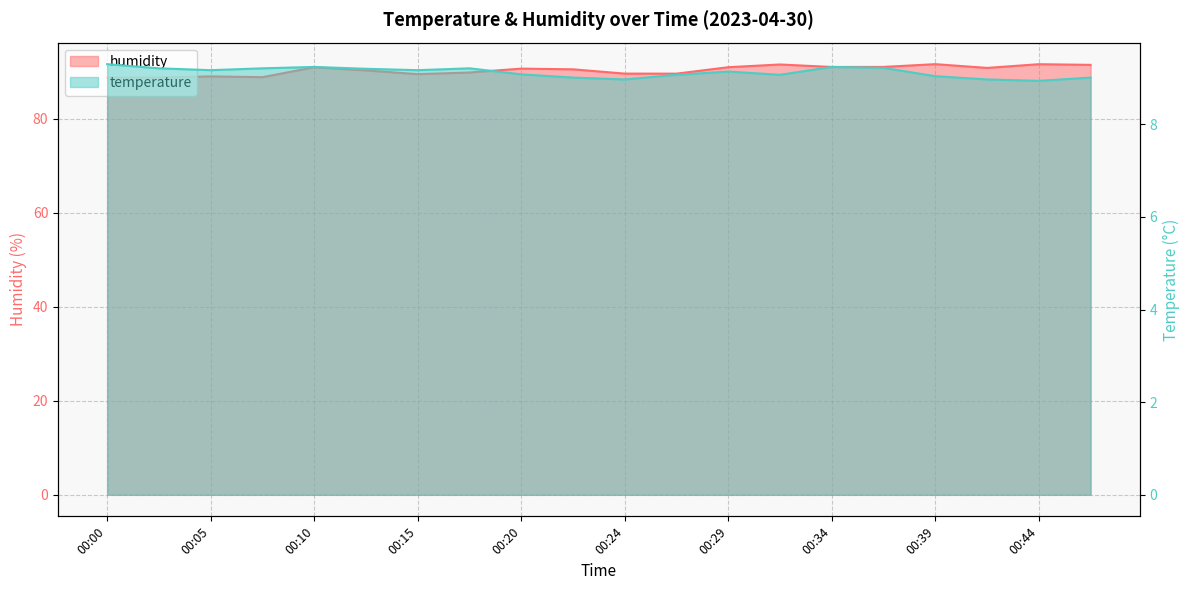

Reading right to left, transcribe all the data shown in this chart.

temperature: 00:46=9.0	00:44=8.9	00:41=9.0	00:39=9.0	00:37=9.2	00:34=9.2	00:32=9.1	00:29=9.1	00:27=9.1	00:24=9.0	00:22=9.0	00:20=9.1	00:17=9.2	00:15=9.2	00:12=9.2	00:10=9.2	00:08=9.2	00:05=9.2	00:03=9.2	00:00=9.3
humidity: 00:46=91.5	00:44=91.6	00:41=90.8	00:39=91.6	00:37=91.0	00:34=91.0	00:32=91.5	00:29=91.0	00:27=89.6	00:24=89.6	00:22=90.5	00:20=90.7	00:17=89.8	00:15=89.5	00:12=90.3	00:10=91.0	00:08=88.8	00:05=89.0	00:03=88.8	00:00=88.7